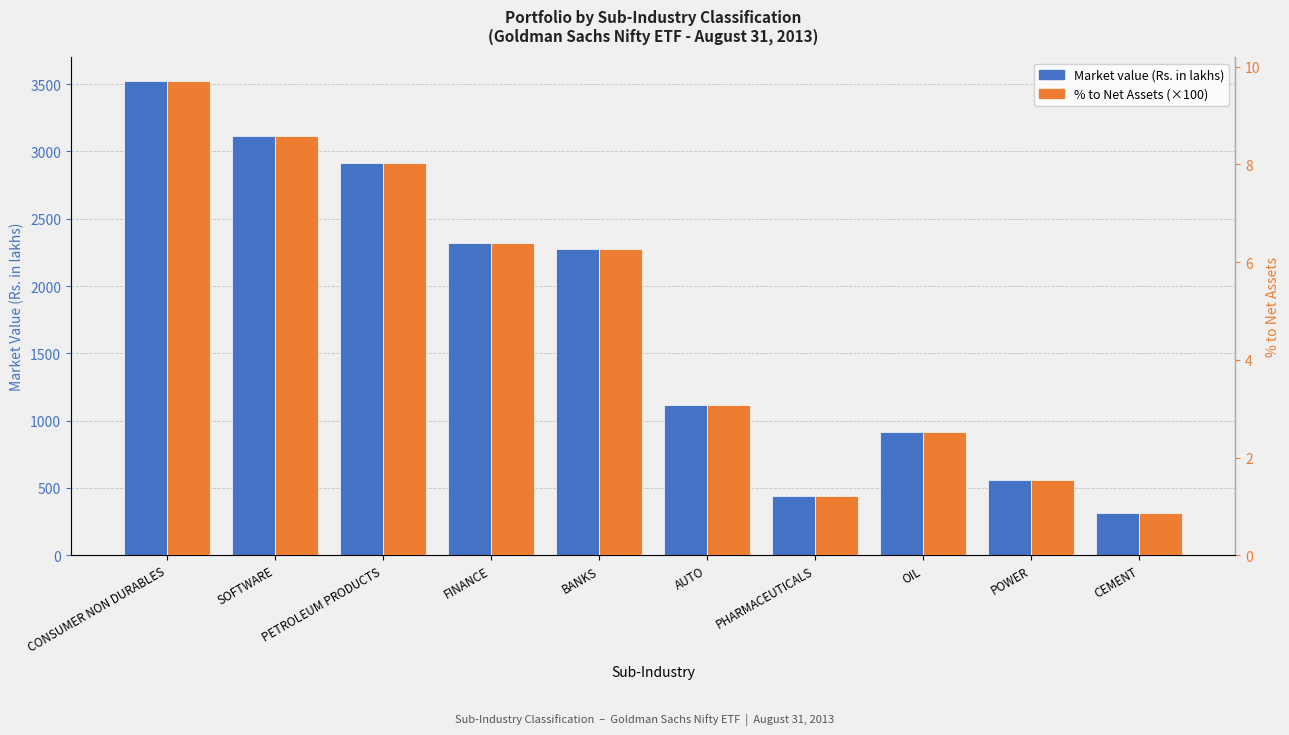

True or false: % to Net Assets (x100) has a value of 2.6 at POWER.

False